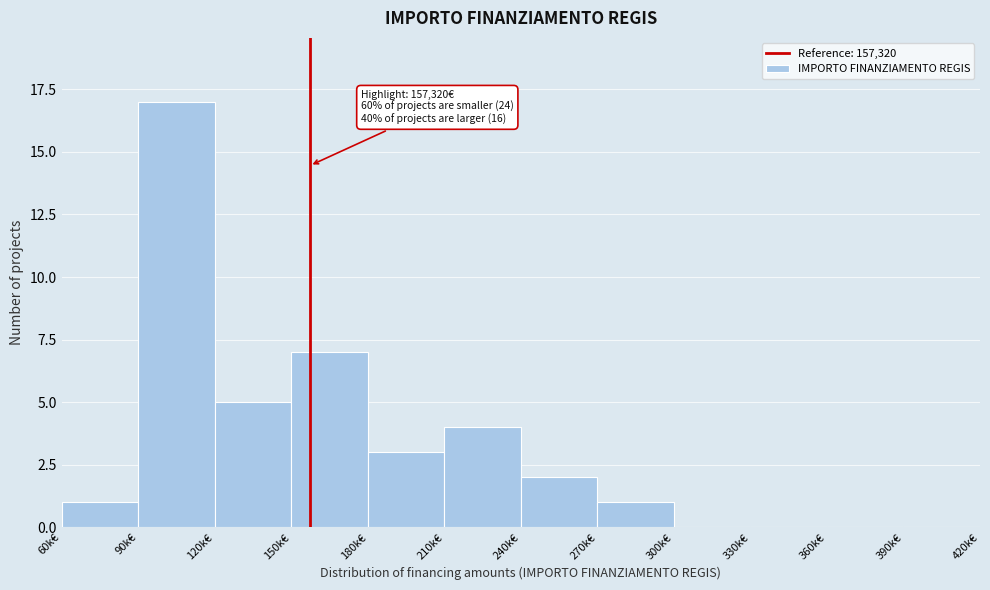

Reading left to right, transcribe all the data shown in this chart.

60k€=1	90k€=17	120k€=5	150k€=7	180k€=3	210k€=4	240k€=2	270k€=1	300k€=0	330k€=0	360k€=0	390k€=0